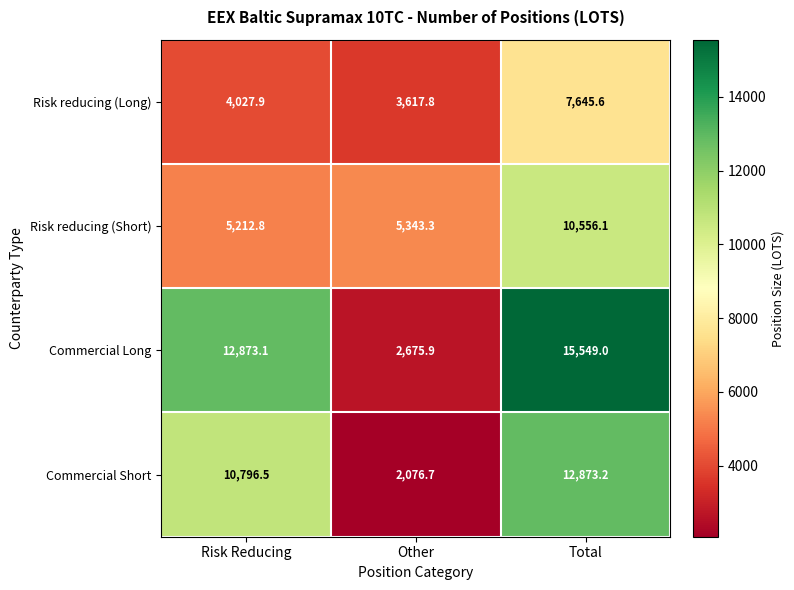

Where does the Risk reducing (Long) series first go above 4027?

Risk Reducing